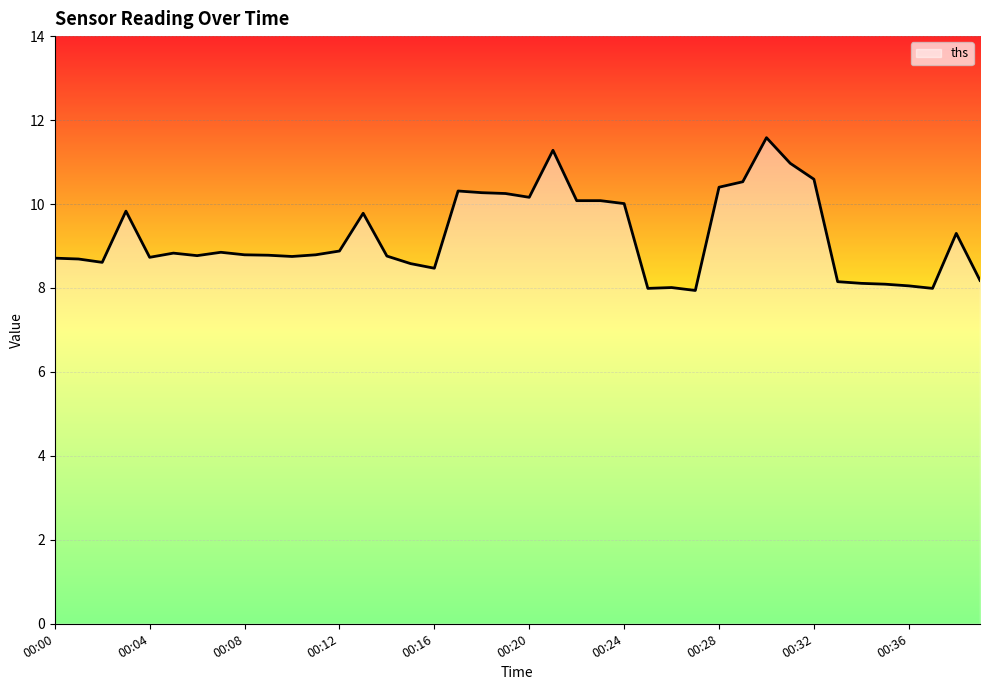

What is the greatest value displayed?

11.6